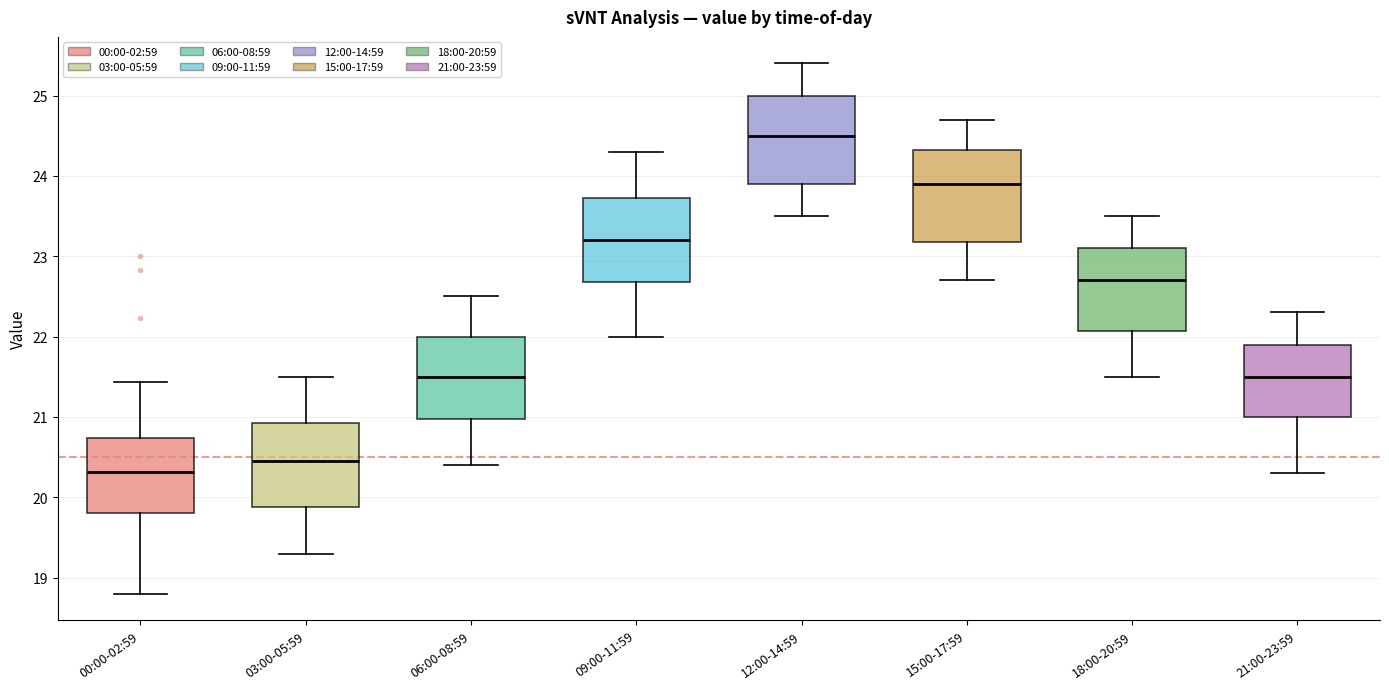

Which box has the lowest median line?

00:00-02:59